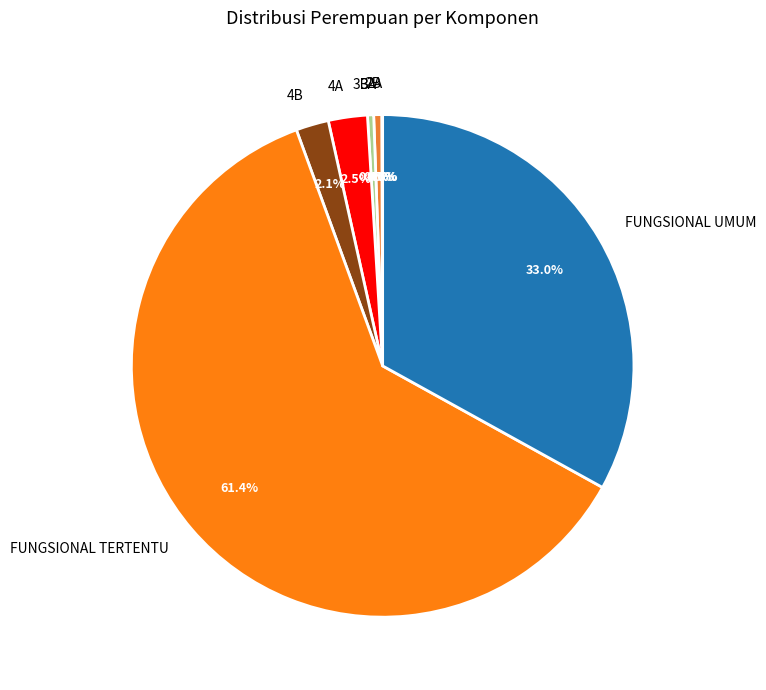

Combined, do 3A and FUNGSIONAL TERTENTU account for over 50%?

Yes